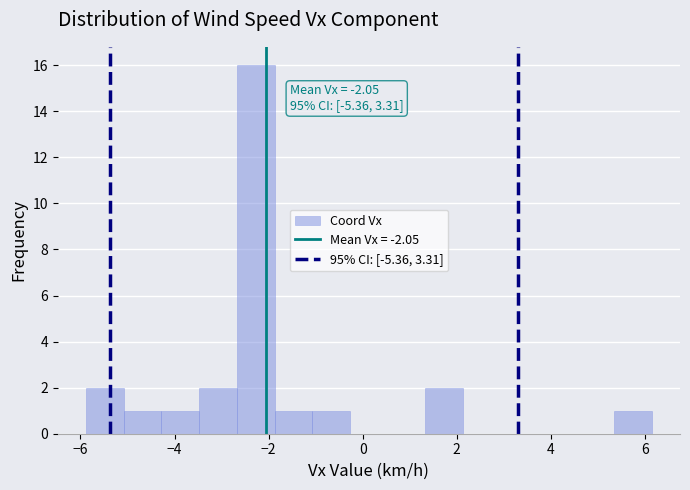

Which range on the x-axis has the tallest bar?

-2.6 to -1.8